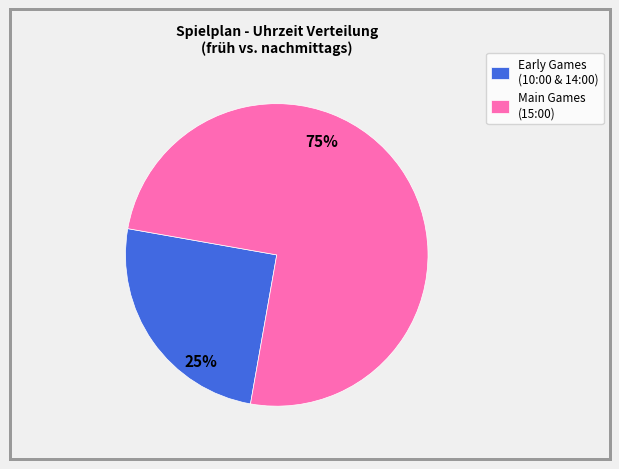

To the nearest percent, what percentage of the pie is Main Games (15:00)?

75%